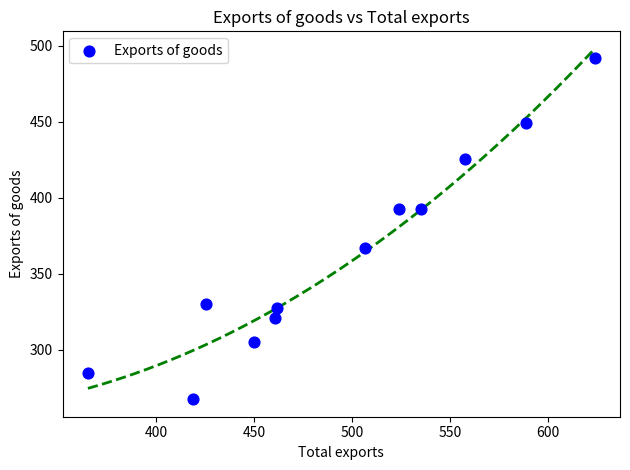

What is the average Y value?

362.9